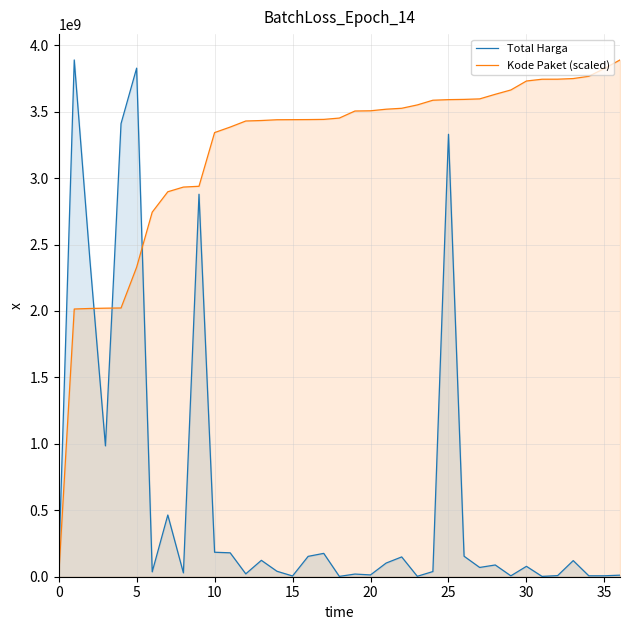

How many interior local valleys does the Total Harga series have?

12